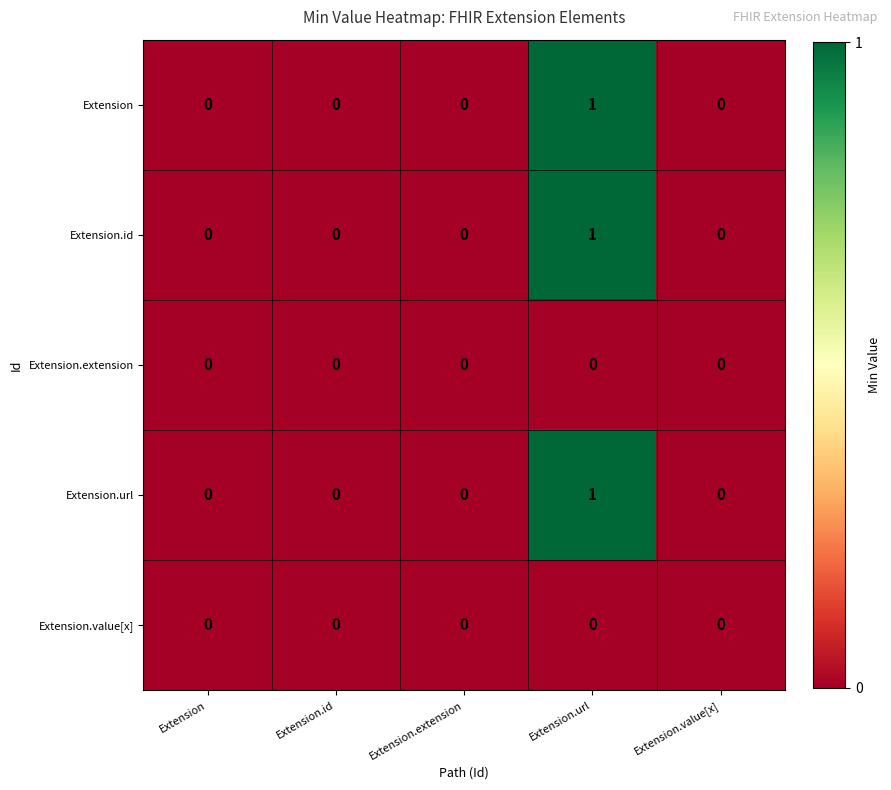

Reading left to right, list all the values displayed in this chart.

Extension: 0	0	0	1	0
Extension.id: 0	0	0	1	0
Extension.extension: 0	0	0	0	0
Extension.url: 0	0	0	1	0
Extension.value[x]: 0	0	0	0	0